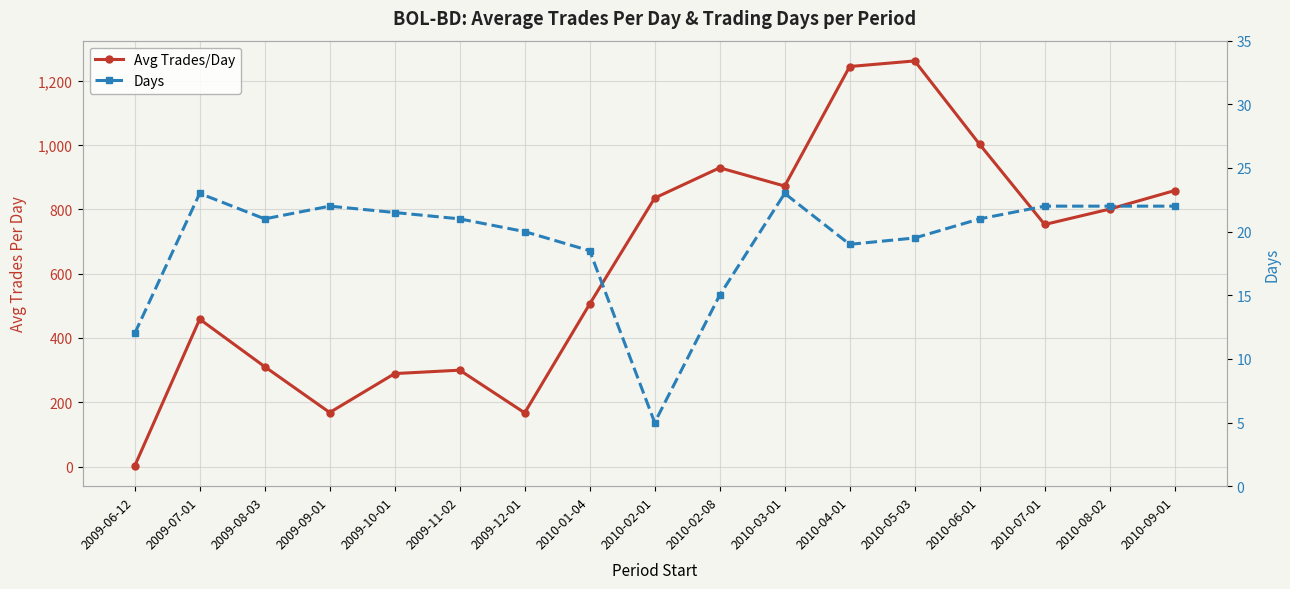

What is the label of the 6th point from the right?

2010-04-01